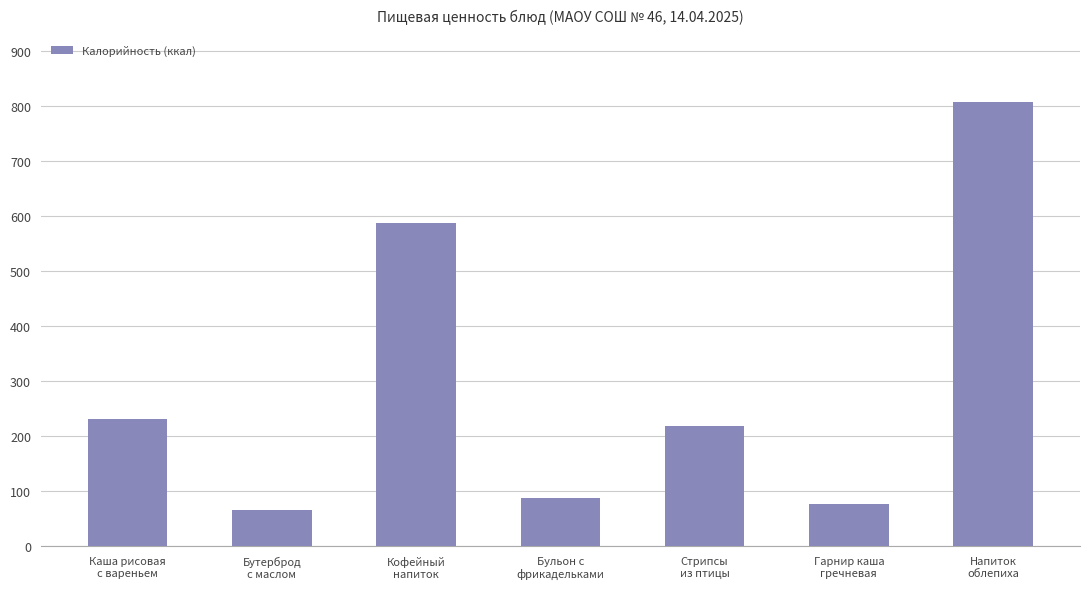

What is the greatest value displayed?

808.2